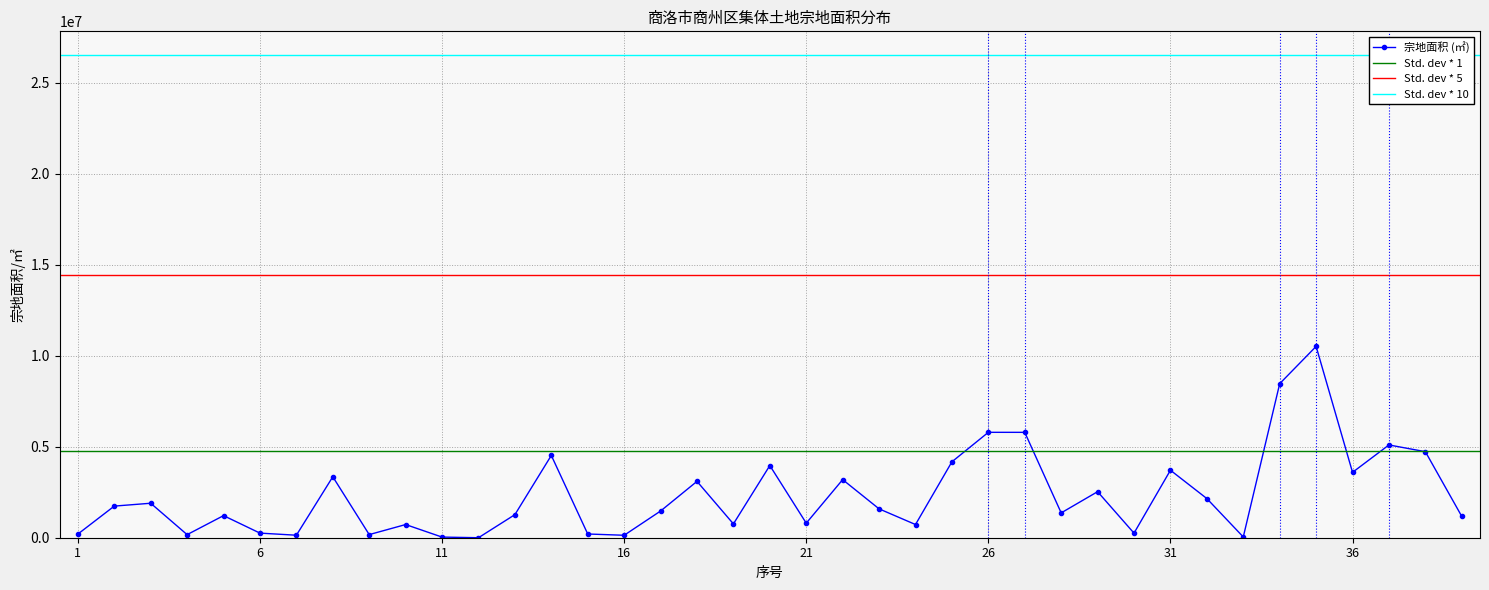

What is the sum of the values at 21 and 37?

5898720.7